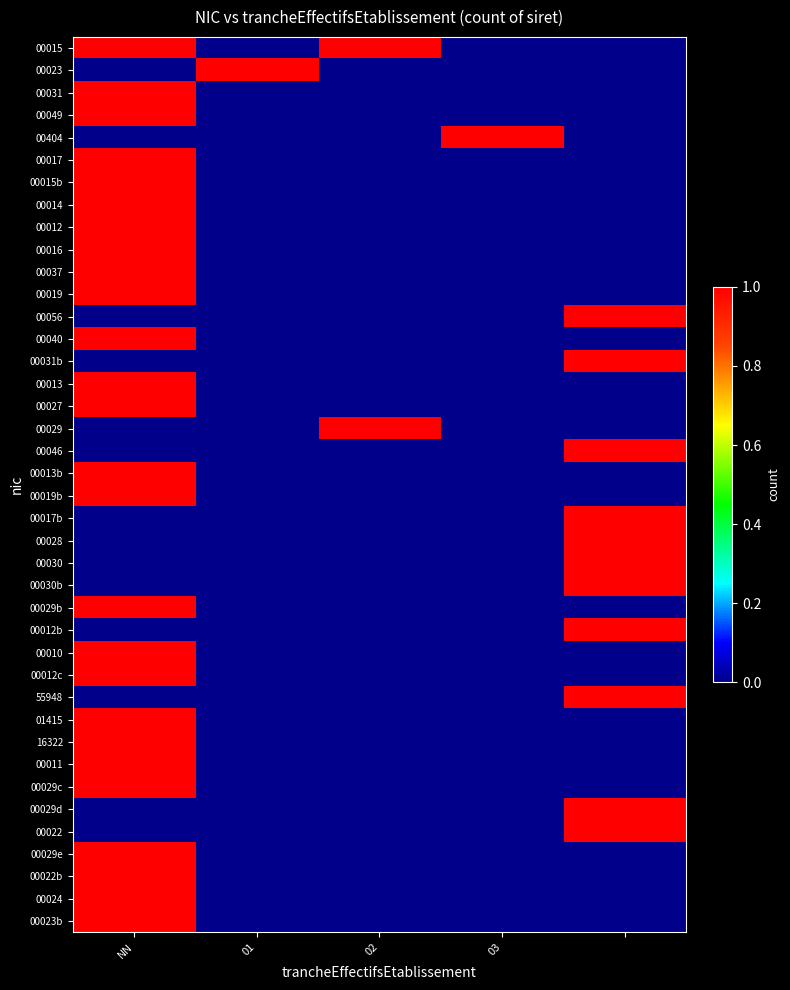

Reading left to right, list all the values displayed in this chart.

00015: 1	0	1	0	0
00023: 0	1	0	0	0
00031: 1	0	0	0	0
00049: 1	0	0	0	0
00404: 0	0	0	1	0
00017: 1	0	0	0	0
00015b: 1	0	0	0	0
00014: 1	0	0	0	0
00012: 1	0	0	0	0
00016: 1	0	0	0	0
00037: 1	0	0	0	0
00019: 1	0	0	0	0
00056: 0	0	0	0	1
00040: 1	0	0	0	0
00031b: 0	0	0	0	1
00013: 1	0	0	0	0
00027: 1	0	0	0	0
00029: 0	0	1	0	0
00046: 0	0	0	0	1
00013b: 1	0	0	0	0
00019b: 1	0	0	0	0
00017b: 0	0	0	0	1
00028: 0	0	0	0	1
00030: 0	0	0	0	1
00030b: 0	0	0	0	1
00029b: 1	0	0	0	0
00012b: 0	0	0	0	1
00010: 1	0	0	0	0
00012c: 1	0	0	0	0
55948: 0	0	0	0	1
01415: 1	0	0	0	0
16322: 1	0	0	0	0
00011: 1	0	0	0	0
00029c: 1	0	0	0	0
00029d: 0	0	0	0	1
00022: 0	0	0	0	1
00029e: 1	0	0	0	0
00022b: 1	0	0	0	0
00024: 1	0	0	0	0
00023b: 1	0	0	0	0